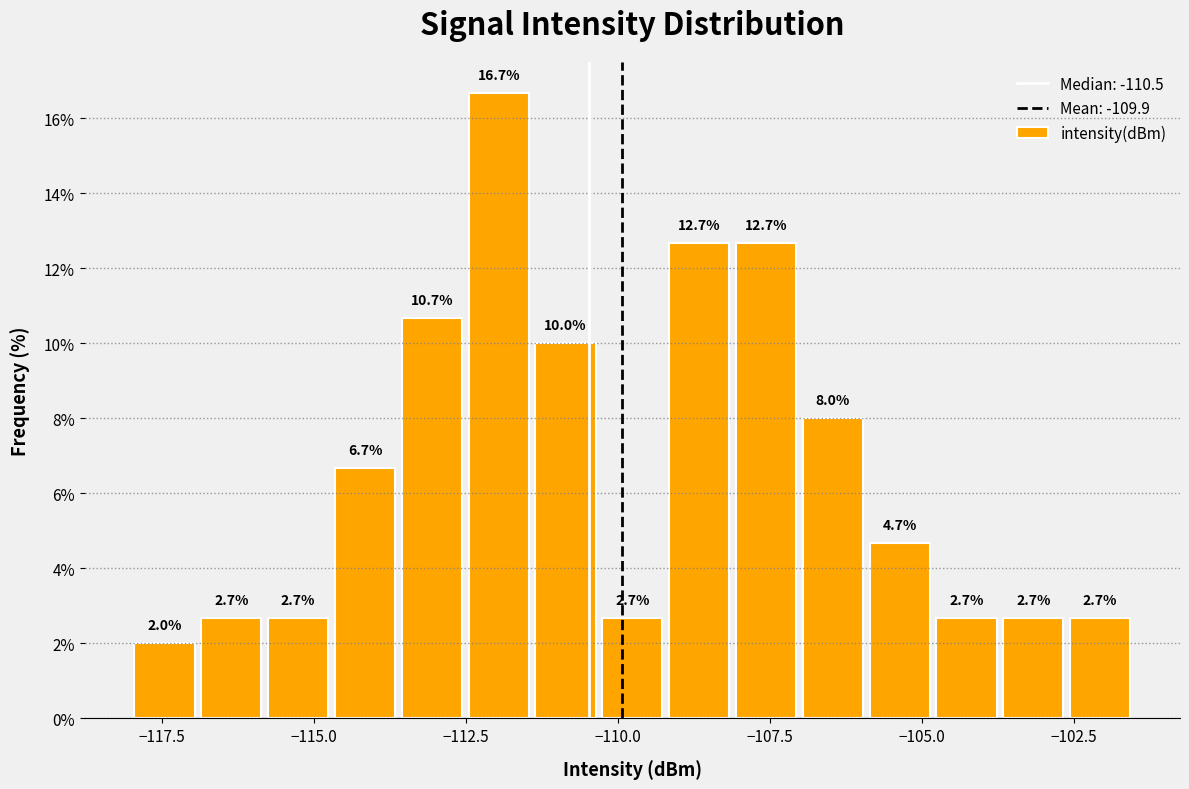

Read against the x-axis, roughly where is the centre of the tallest bar?

-112.0